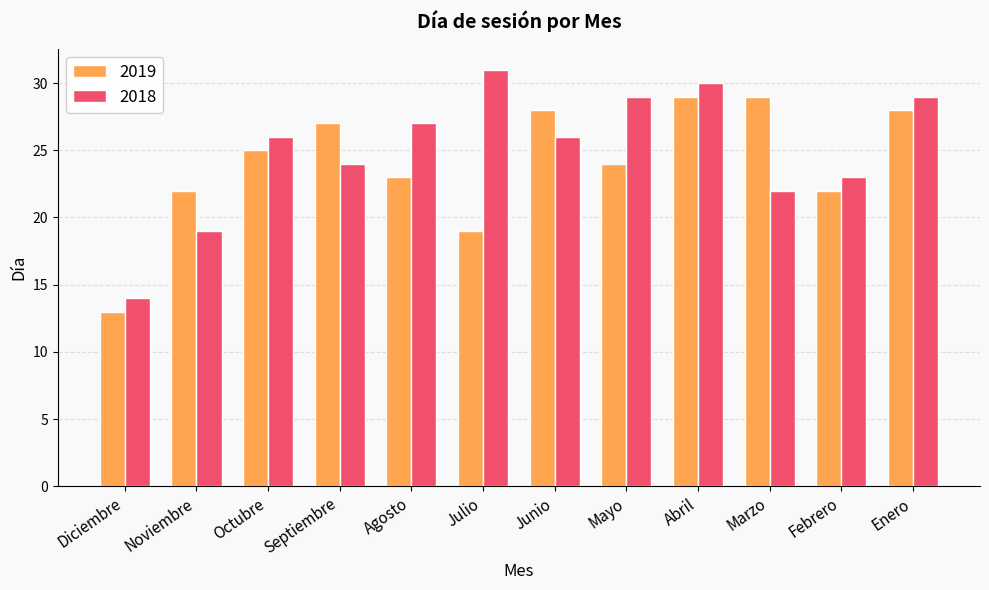

How many series are shown in this chart?

2